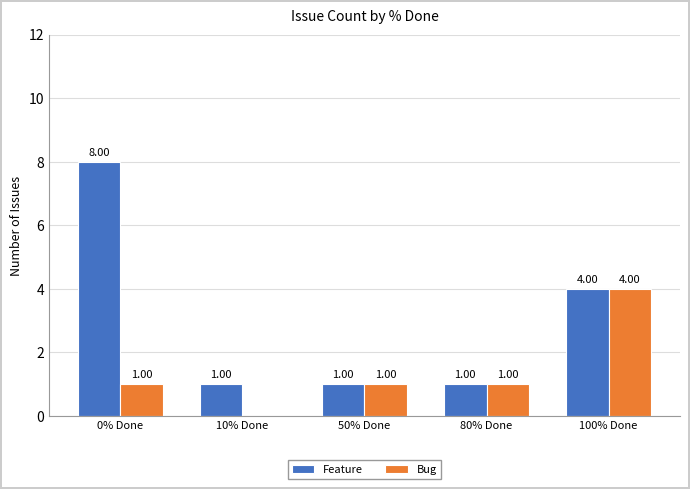

At which category is the sum across all series the highest?

0% Done